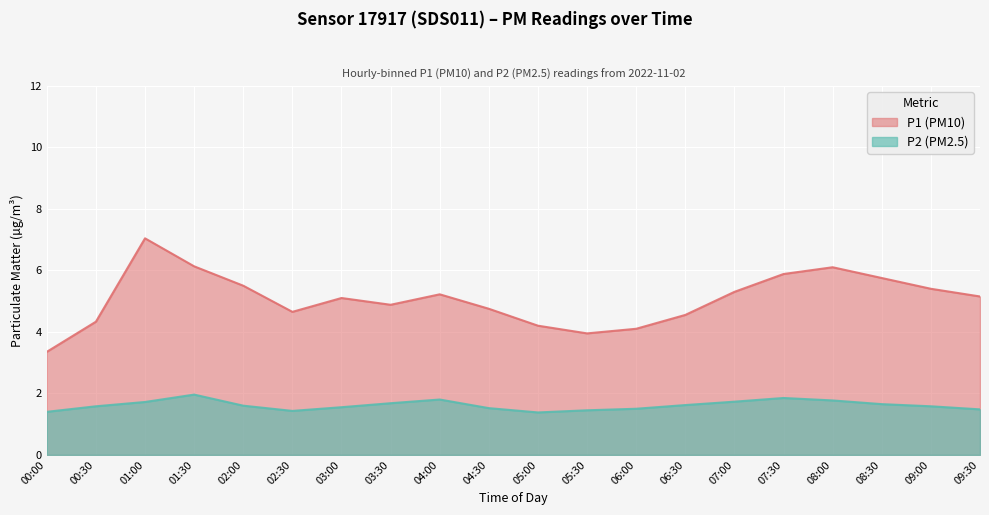

Which label corresponds to the largest value in the chart?

01:00